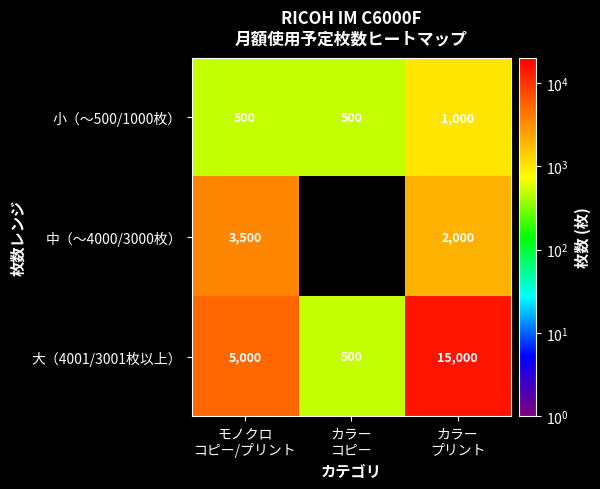

What is the greatest value displayed?

15000.0